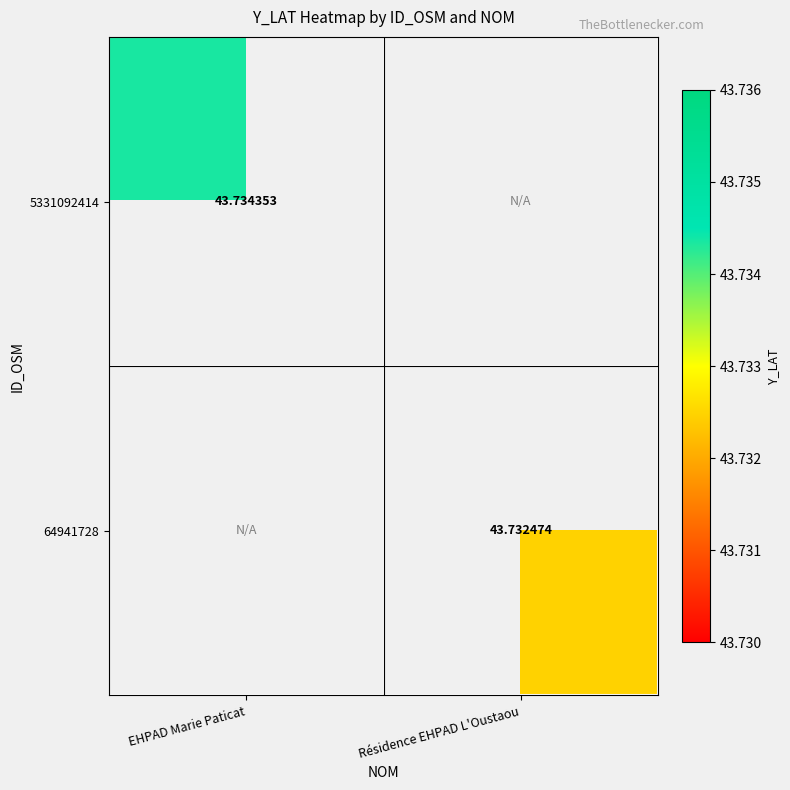

Is it true that 5331092414 equals 13.5 at Résidence EHPAD L'Oustaou?

False